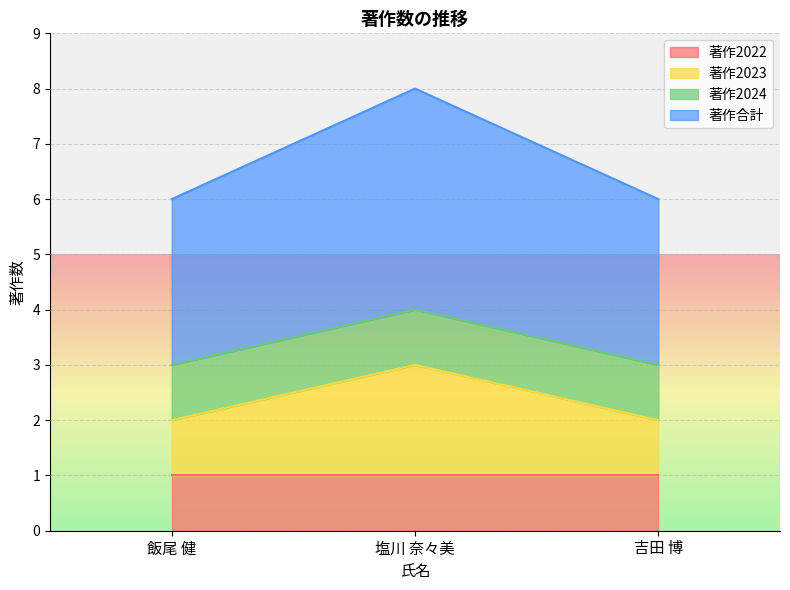

The 著作合計 series shows 2 at 吉田 博. True or false?

False